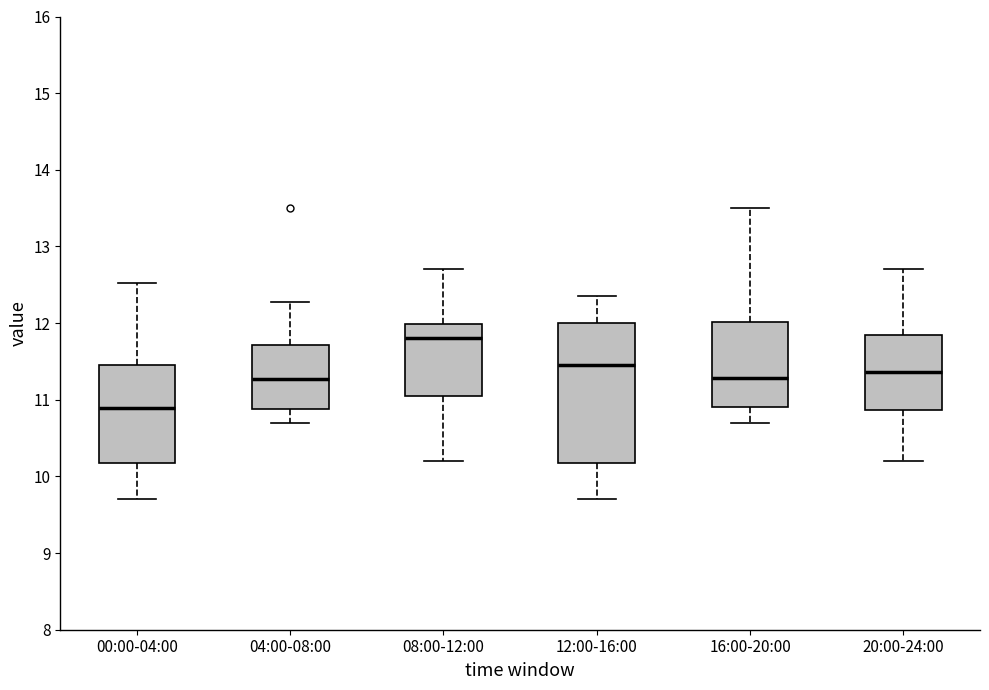

Reading left to right, read every box against the y-axis: the position of its median line, the range the box covers, and the ends of its whiskers. The values are not printed on the chart, so give them approximately, as read against the axis.

00:00-04:00: median 10.9, box 10.2 to 11.5, whiskers 9.7 to 12.5
04:00-08:00: median 11.3, box 10.9 to 11.7, whiskers 10.7 to 12.3
08:00-12:00: median 11.8, box 11.1 to 12.0, whiskers 10.2 to 12.7
12:00-16:00: median 11.5, box 10.2 to 12.0, whiskers 9.7 to 12.4
16:00-20:00: median 11.3, box 10.9 to 12.0, whiskers 10.7 to 13.5
20:00-24:00: median 11.4, box 10.9 to 11.8, whiskers 10.2 to 12.7